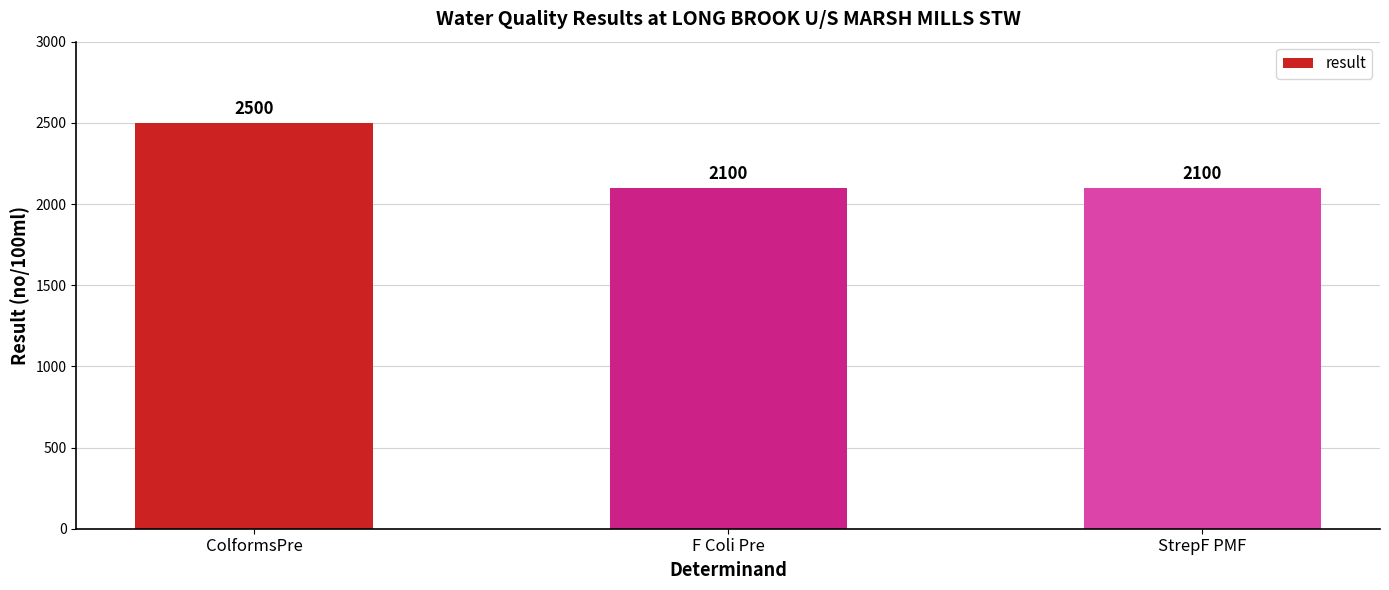

What is the greatest value displayed?

2500